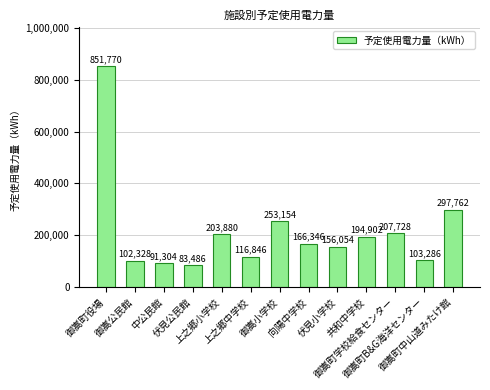

What is the change in value from 伏見公民館 to 御嵩小学校?

+169668